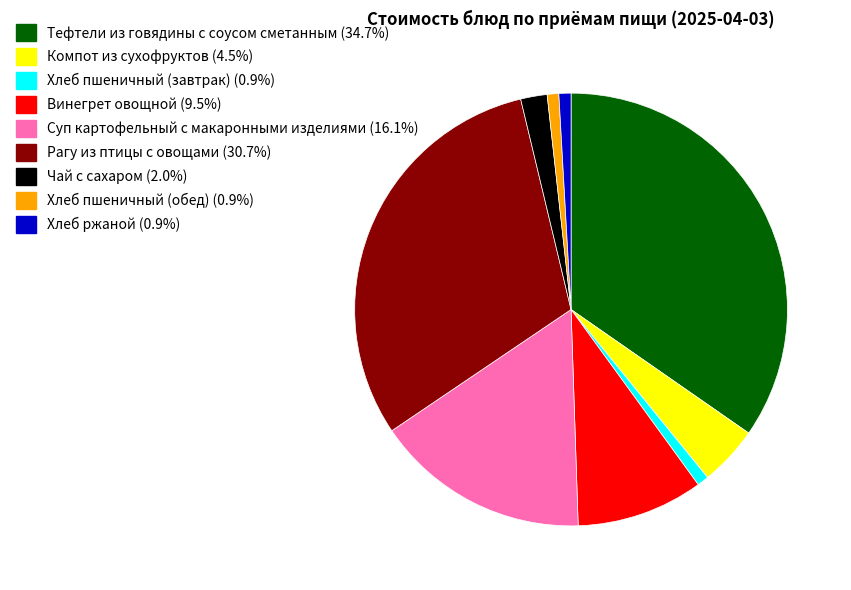

What is the largest slice in the pie chart?

Тефтели из говядины с соусом сметанным